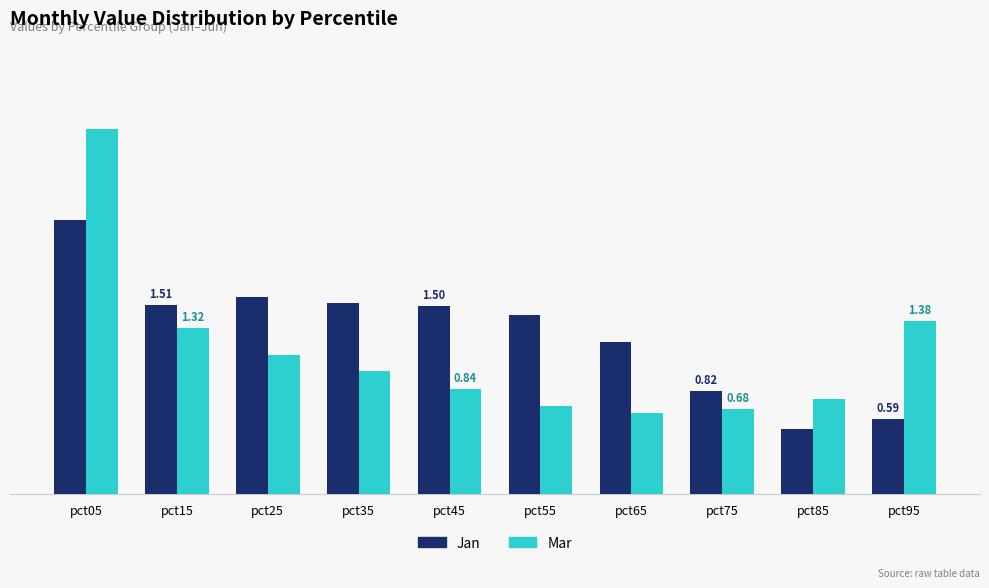

Rank the series by their maximum value, from highest to lowest.

Mar, Jan